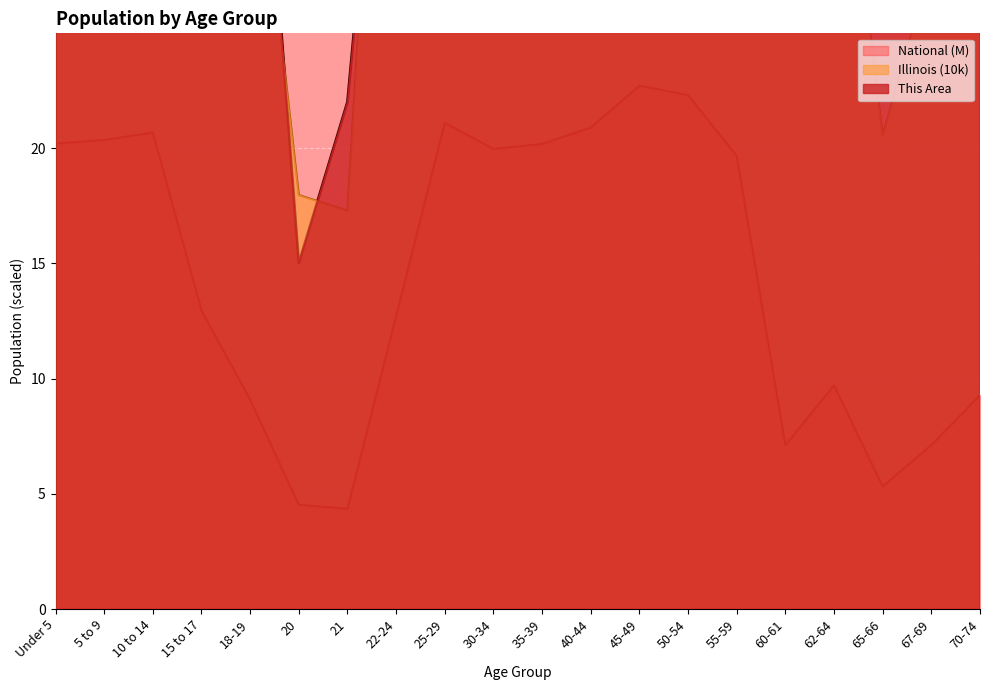

List the series in order of their overall mean, highest first.

This Area, Illinois, National